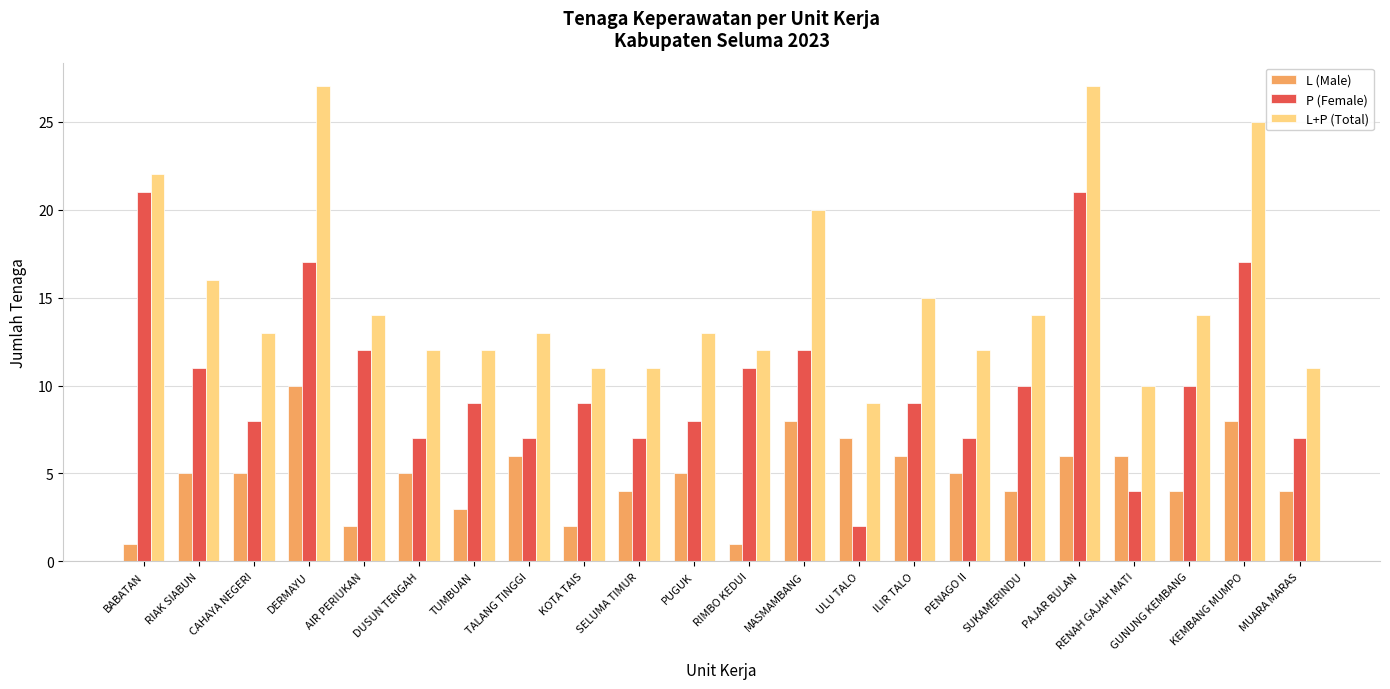

Rank the series at CAHAYA NEGERI from lowest to highest value.

L (Male), P (Female), L+P (Total)